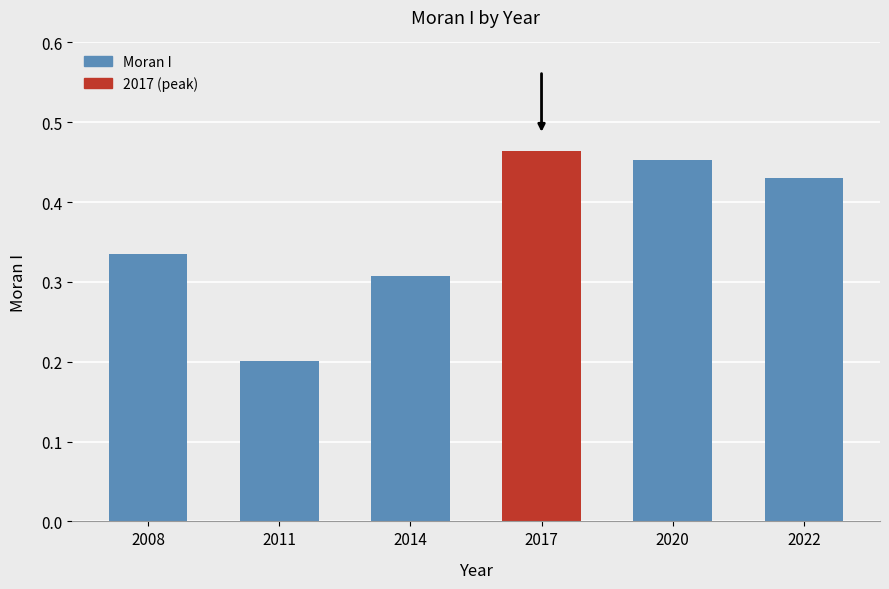

Which has a higher value, 2014 or 2011?

2014